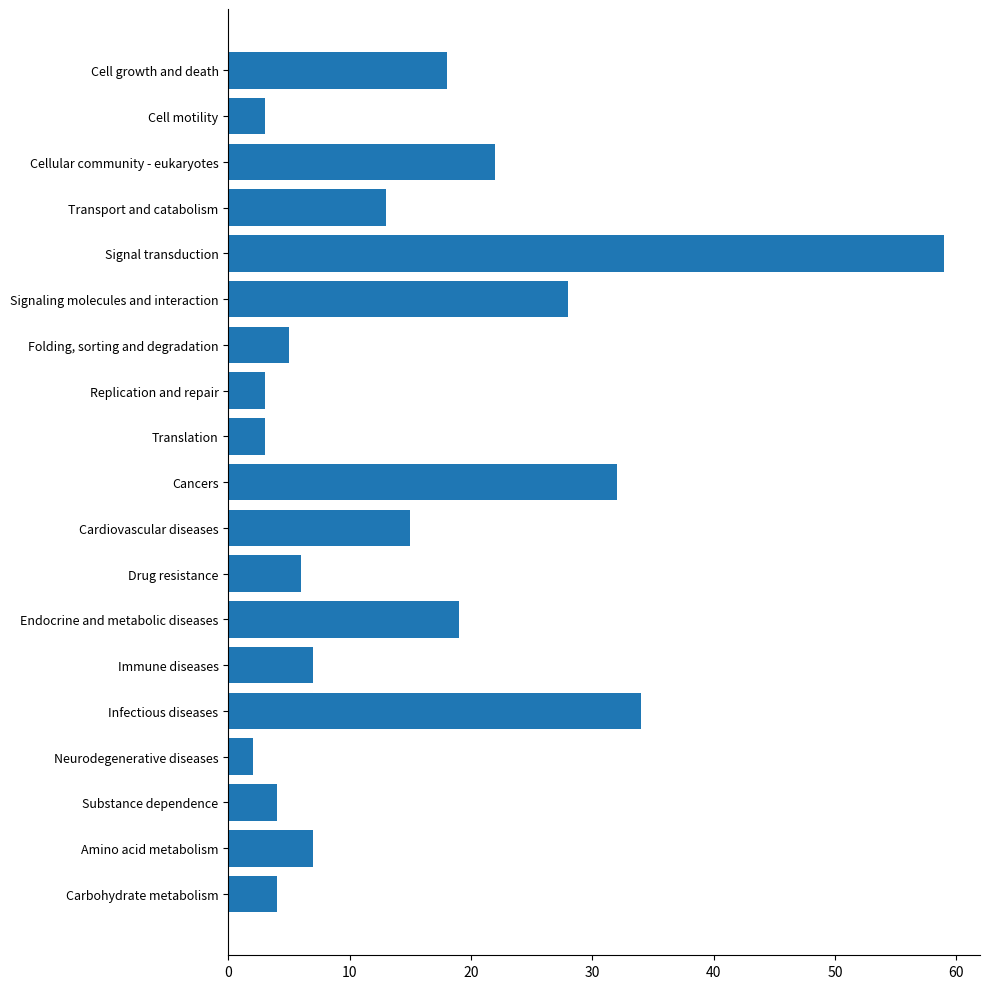

Reading top to bottom, transcribe all the data shown in this chart.

18	3	22	13	59	28	5	3	3	32	15	6	19	7	34	2	4	7	4